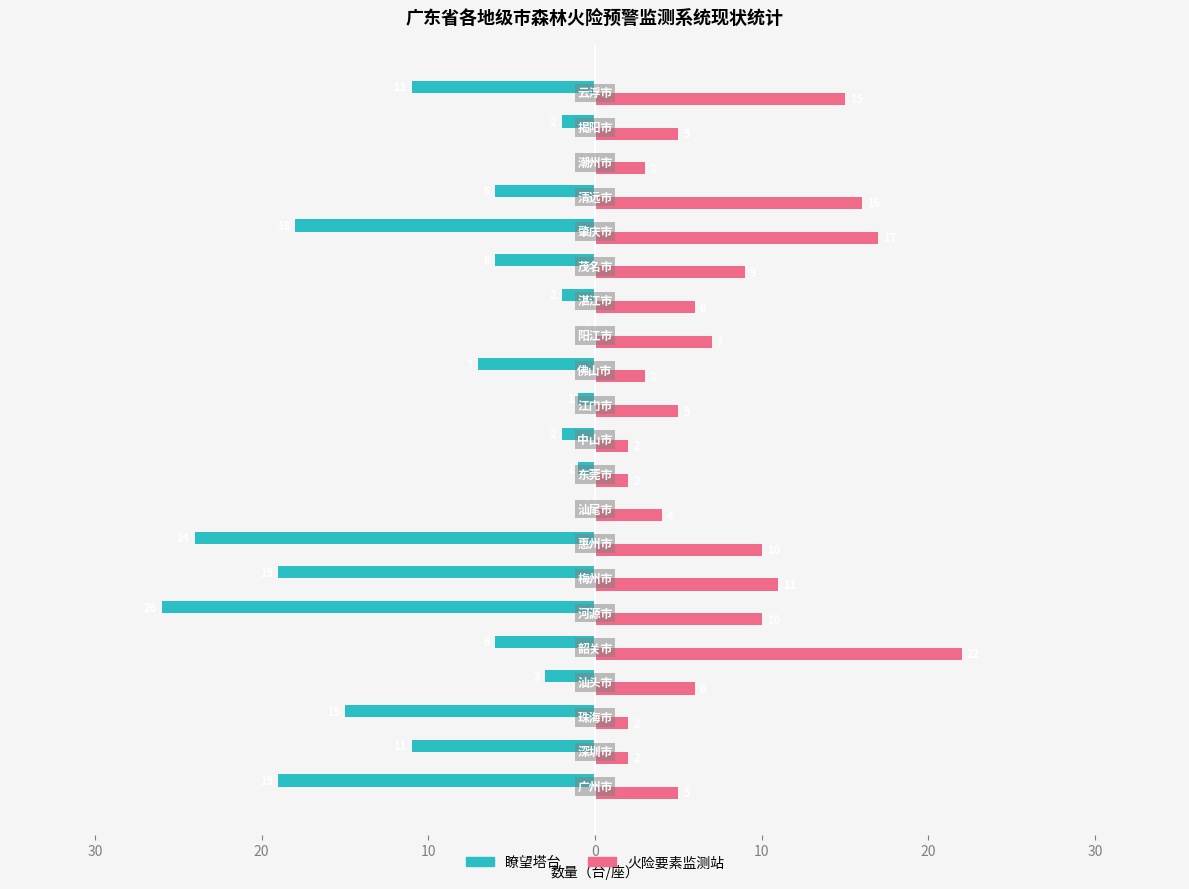

What are all the series names shown in the legend?

瞭望塔台, 火险要素监测站